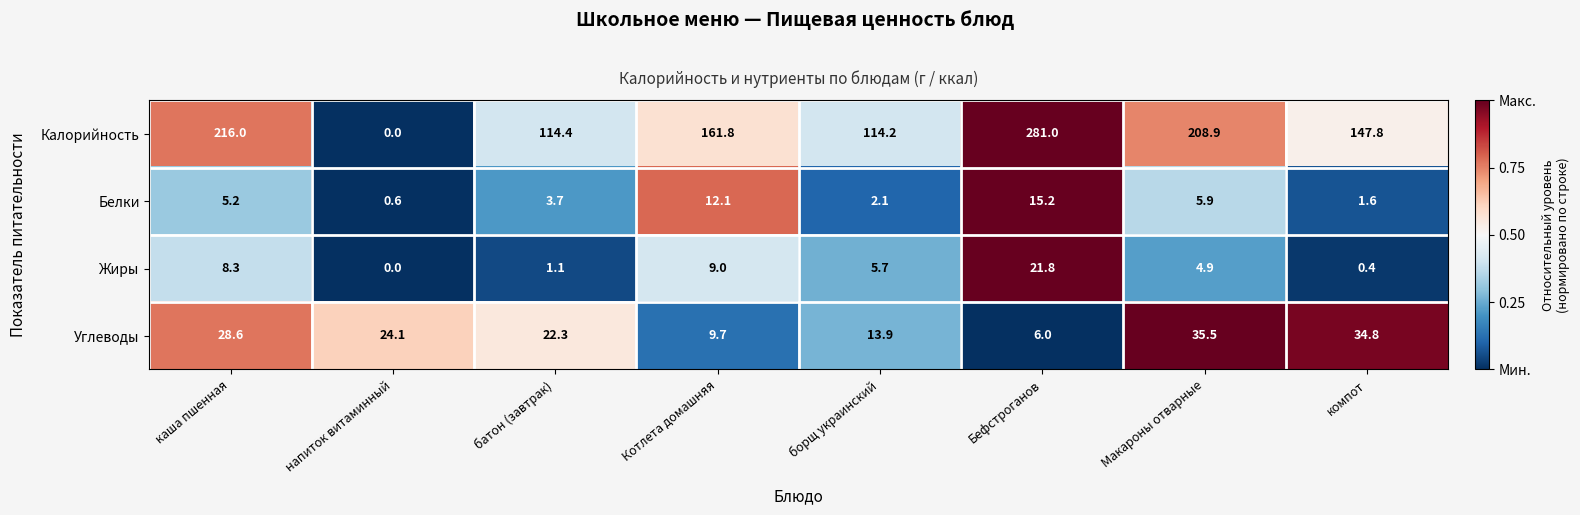

What is the difference between the second highest and minimum values in the Жиры series?

9.0